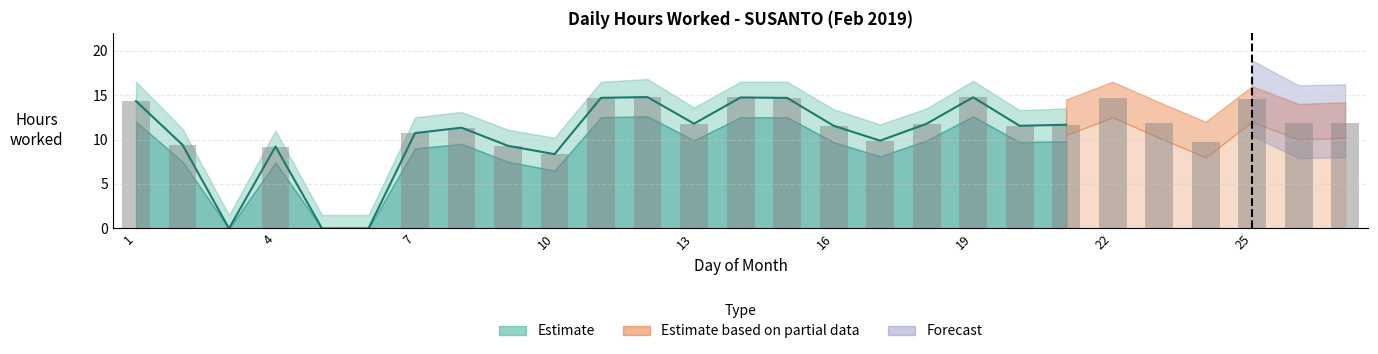

At 27, list the series in order from largest to smallest.

Partial Upper, Upper Band, Hours Worked, Partial Lower, Lower Band